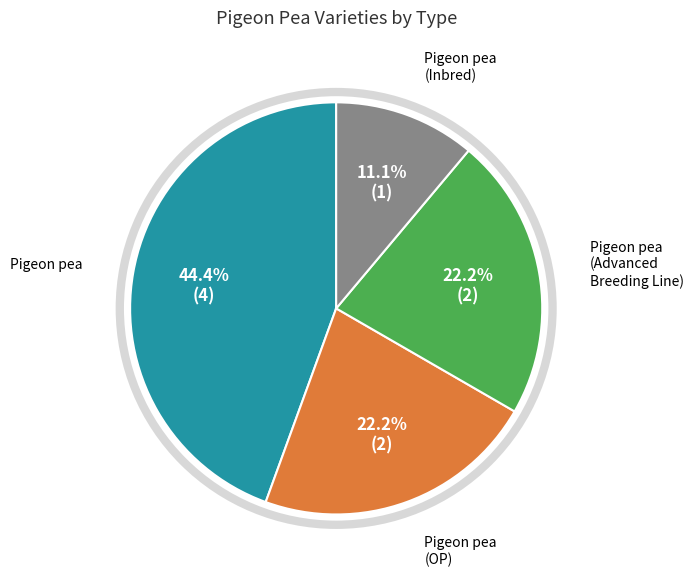

How many segments does this pie chart have?

4